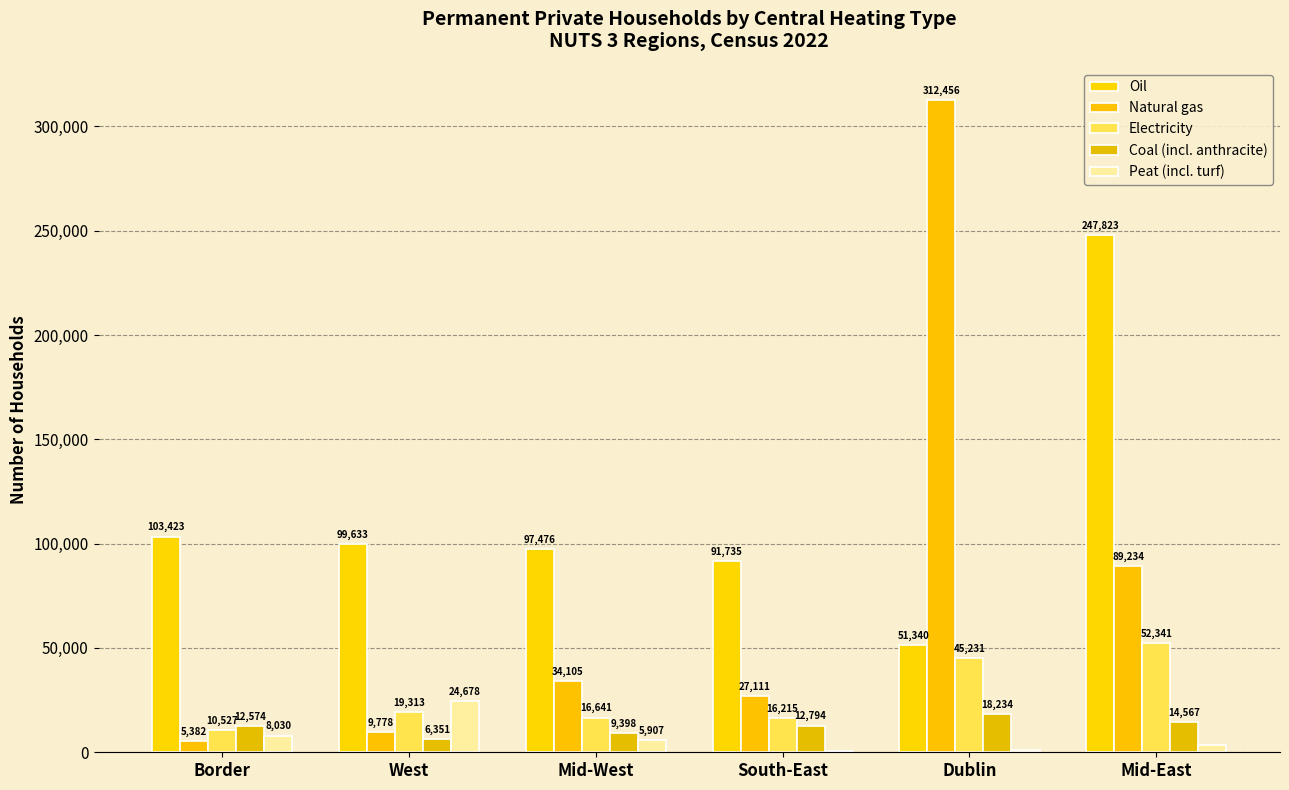

What is the label of the 2nd bar from the right?

Dublin